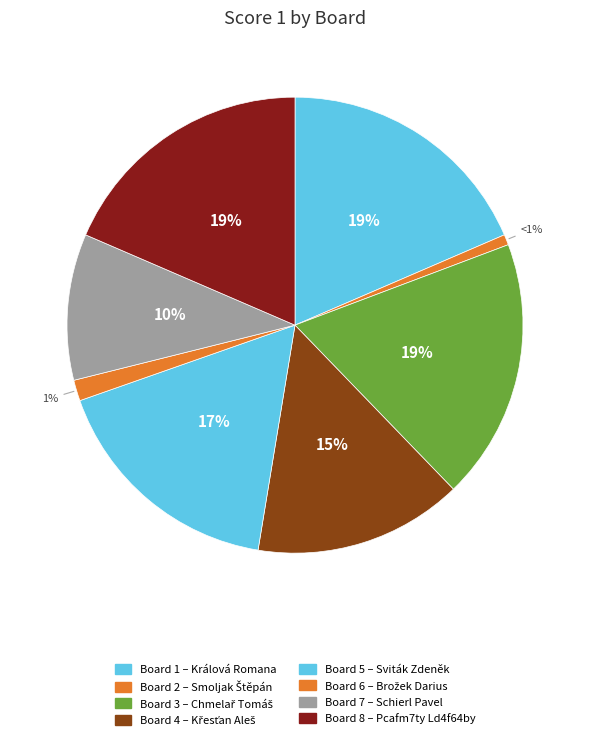

Which slice is the largest?

1